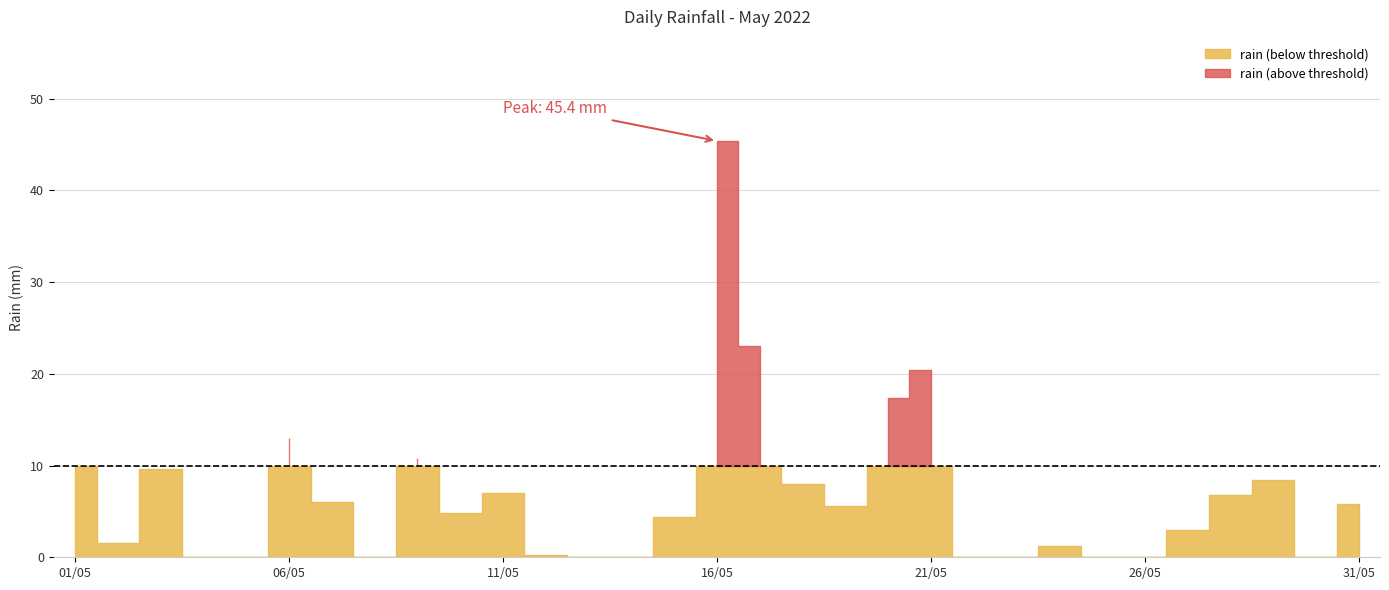

How many values exceed 4?

17